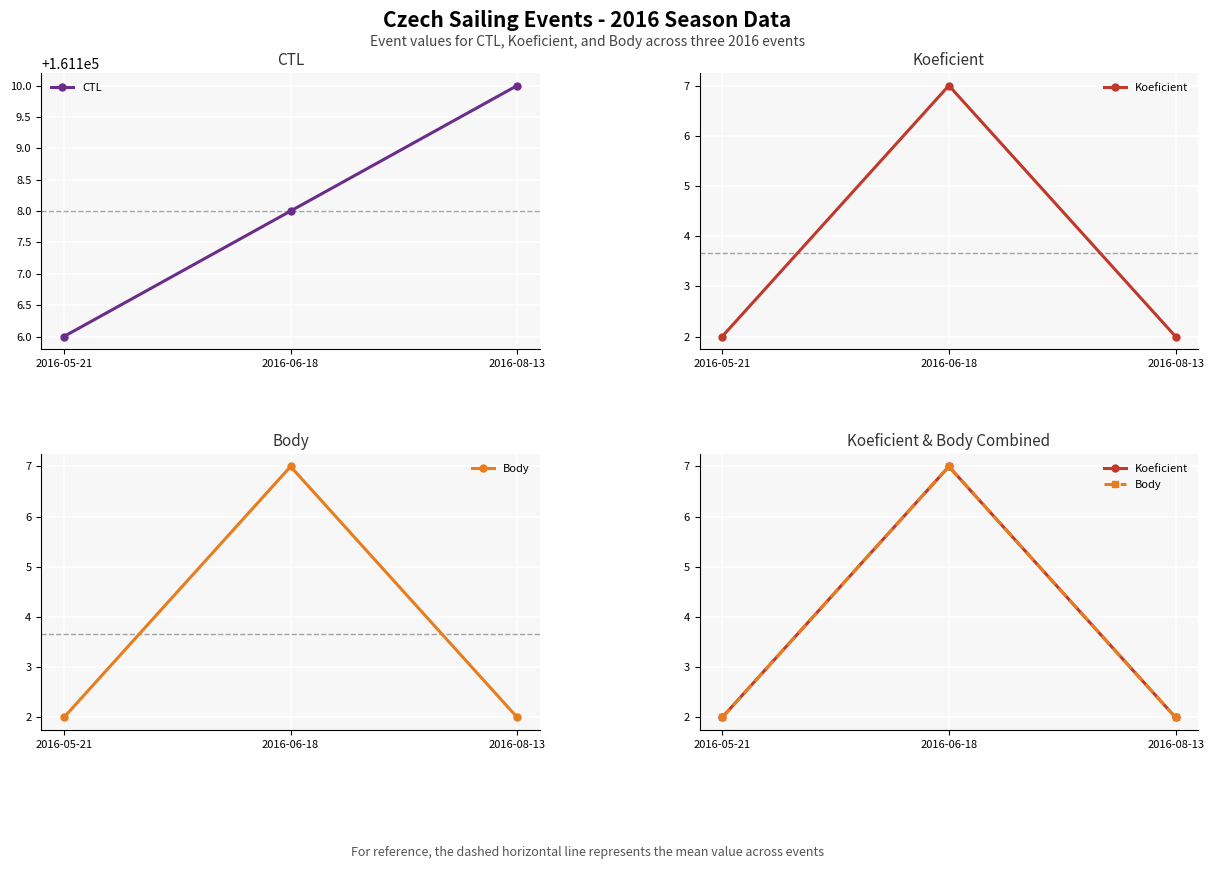

Reading right to left, transcribe all the data shown in this chart.

CTL: 2016-08-13=161110	2016-06-18=161108	2016-05-21=161106
Koeficient: 2016-08-13=2	2016-06-18=7	2016-05-21=2
Body: 2016-08-13=2	2016-06-18=7	2016-05-21=2